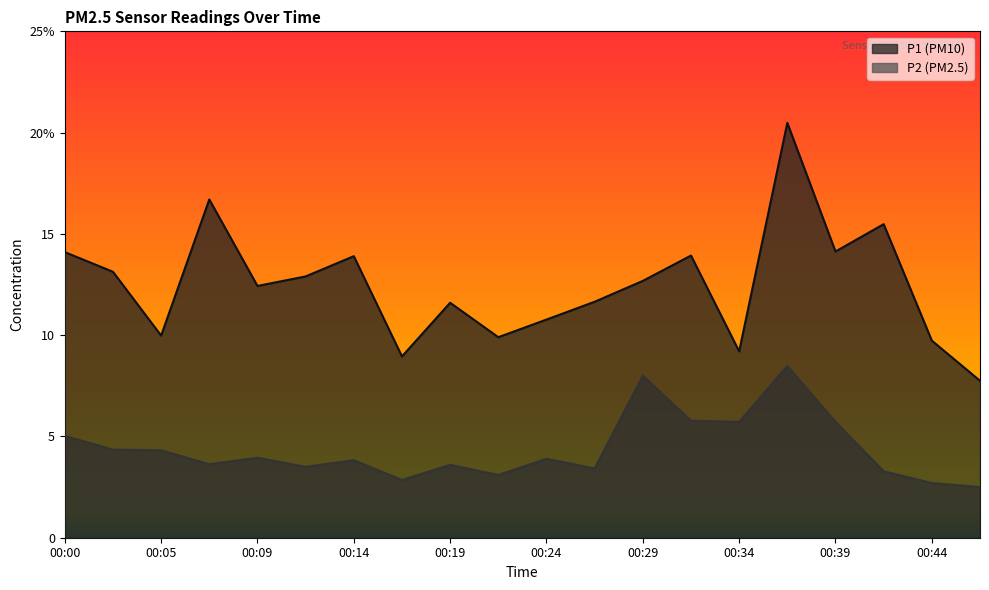

How many values in the P1 series exceed 12?

11